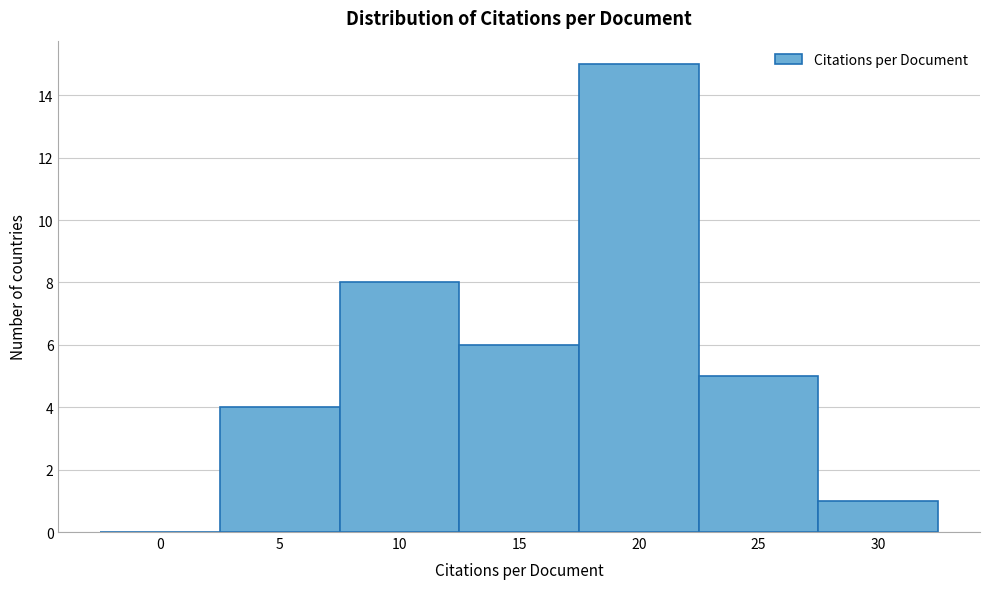

Reading right to left, transcribe all the data shown in this chart.

30=1	25=5	20=15	15=6	10=8	5=4	0=0